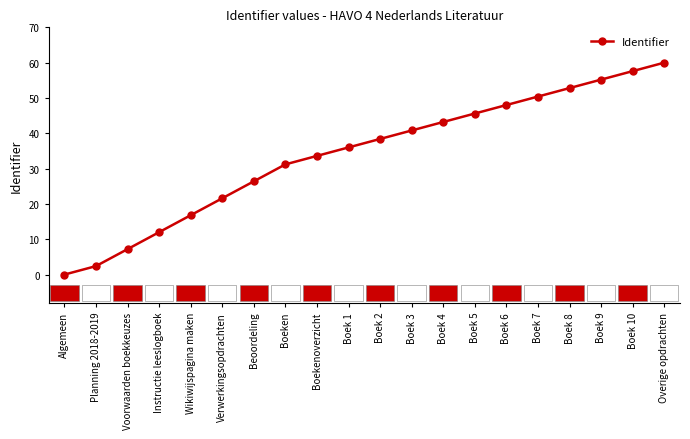

The chart shows a value of 18.9 at Instructie leeslogboek. True or false?

False